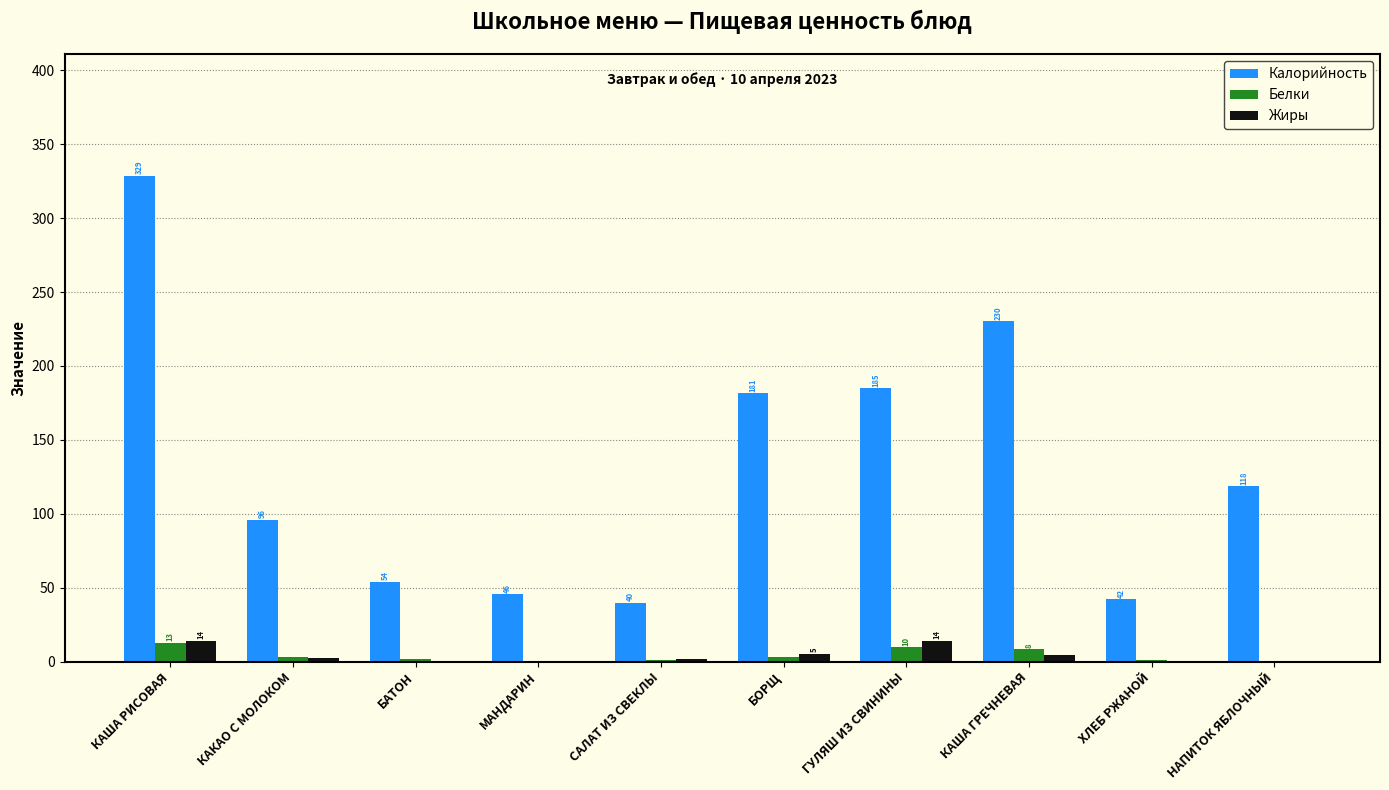

What is the greatest value displayed?

328.6